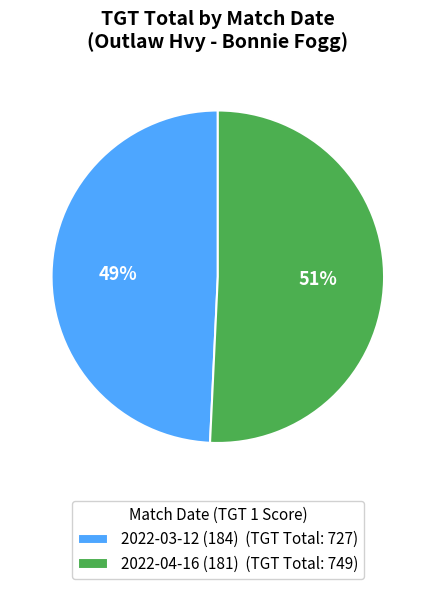

Do 2022-03-12 (184) (TGT Total: 727) and 2022-04-16 (181) (TGT Total: 749) together represent more than half of the pie?

Yes